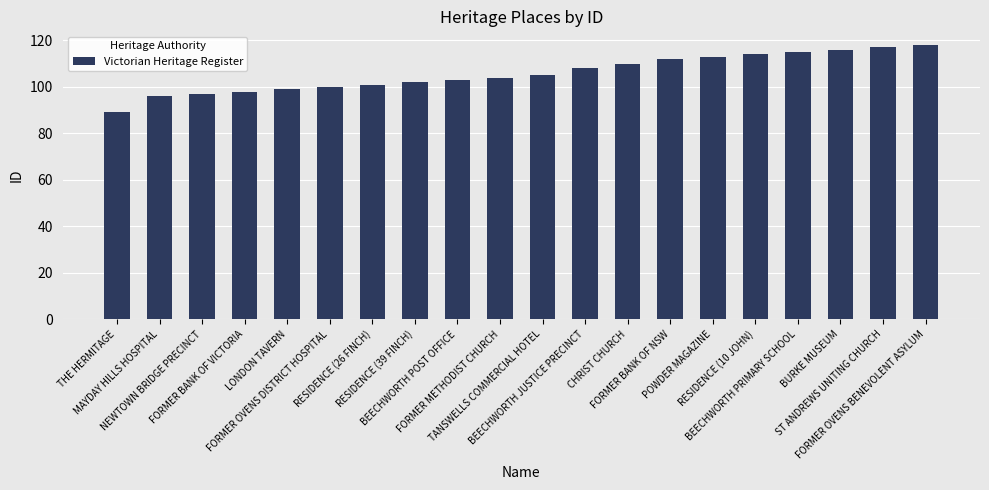

What is the smallest value displayed?

89